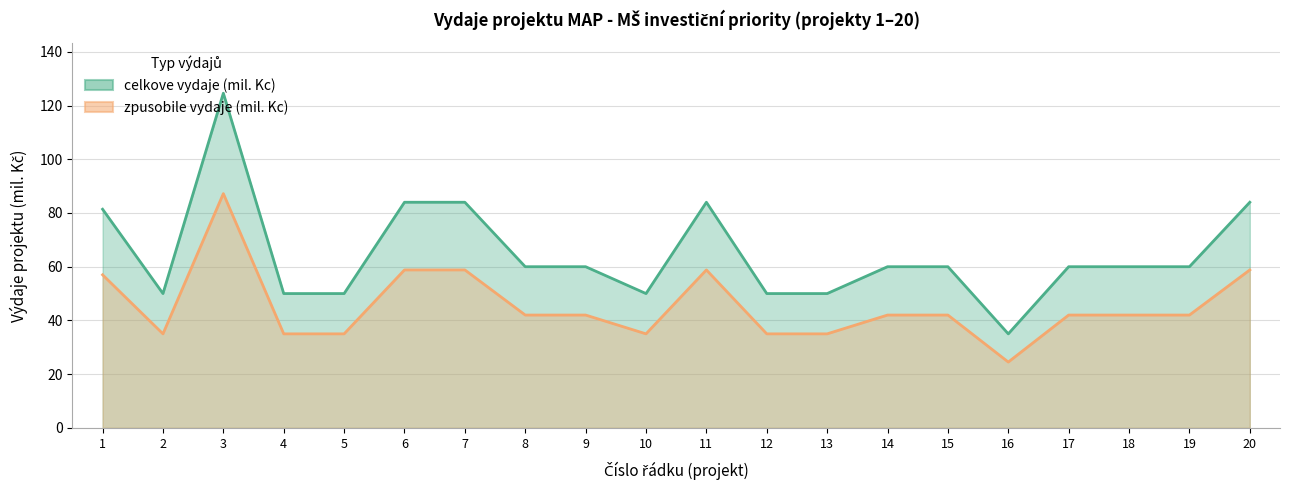

How many lines are shown in the chart?

2